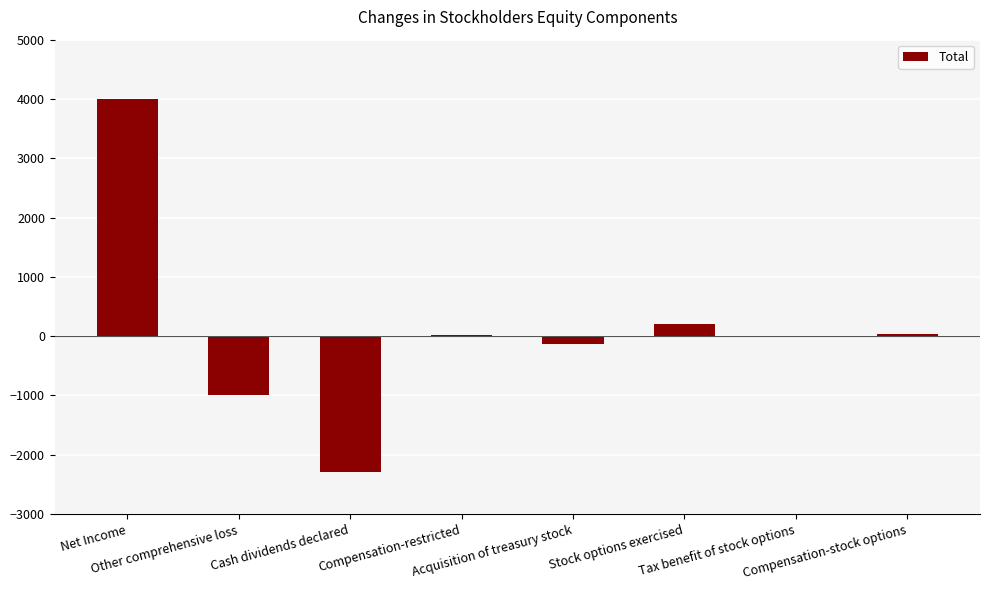

How many data points does each series have?

8